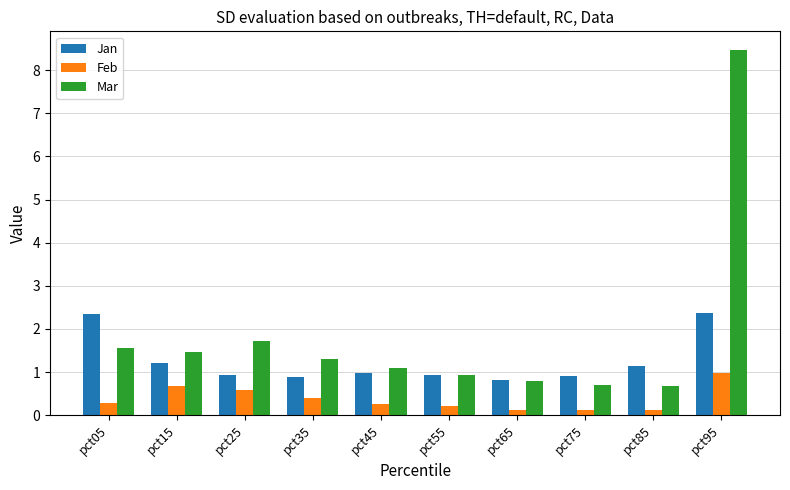

What is the total value across all series at pct35?

2.6